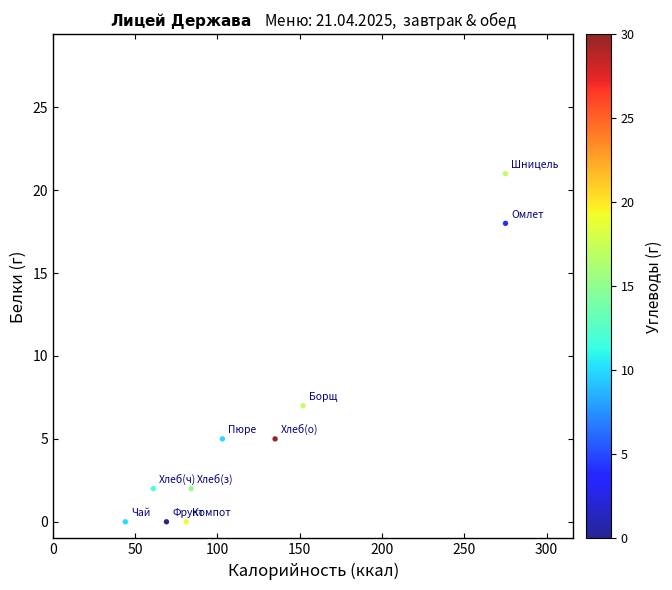

What is the average Y value?

6